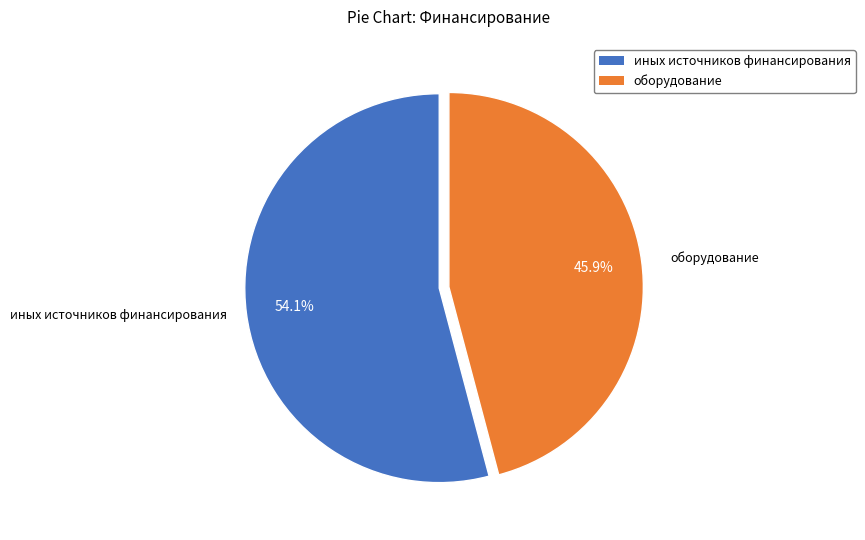

What percentage do оборудование and иных источников финансирования together represent?

100.0%